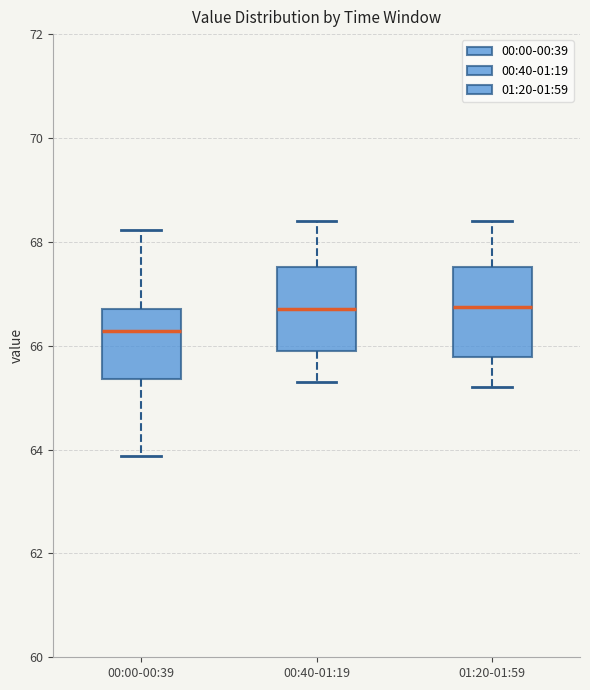

Reading left to right, transcribe this box plot: for each box, give where its median line is, the range the box spans, and where its two whiskers end, as read against the y-axis. The values are not printed on the chart, so give them approximately, as read against the axis.

00:00-00:39: median 66.2, box 65.4 to 66.8, whiskers 63.8 to 68.2
00:40-01:19: median 66.8, box 66.0 to 67.6, whiskers 65.4 to 68.4
01:20-01:59: median 66.8, box 65.8 to 67.6, whiskers 65.2 to 68.4